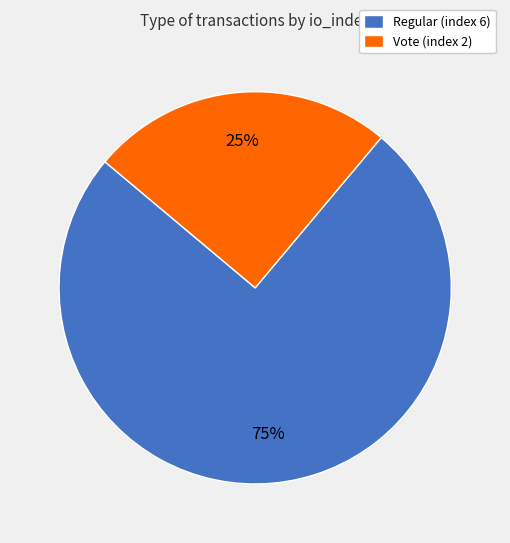

Does any single category account for the majority?

Yes